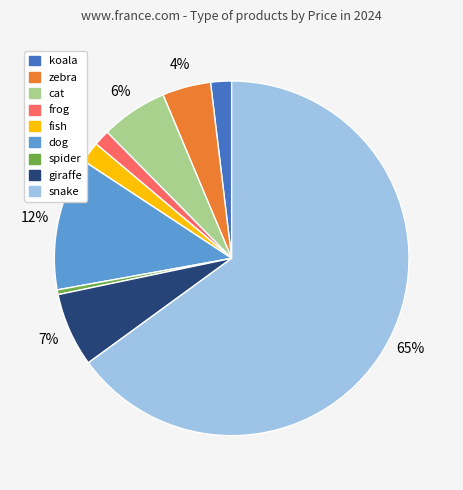

To the nearest percent, what is the difference between the dog and cat slice percentages?

6%